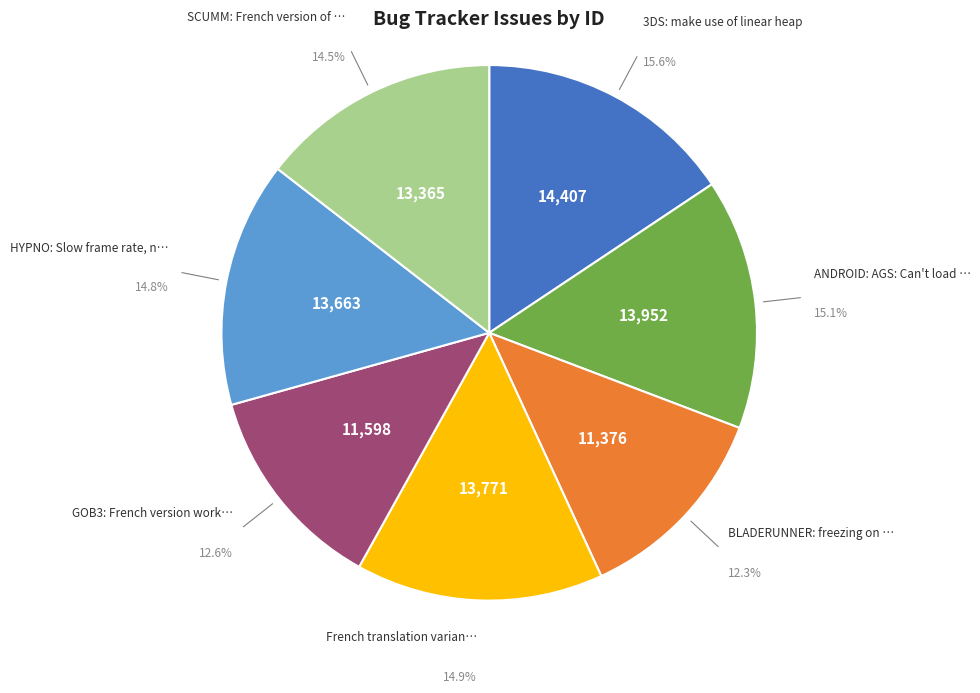

How many segments does this pie chart have?

7